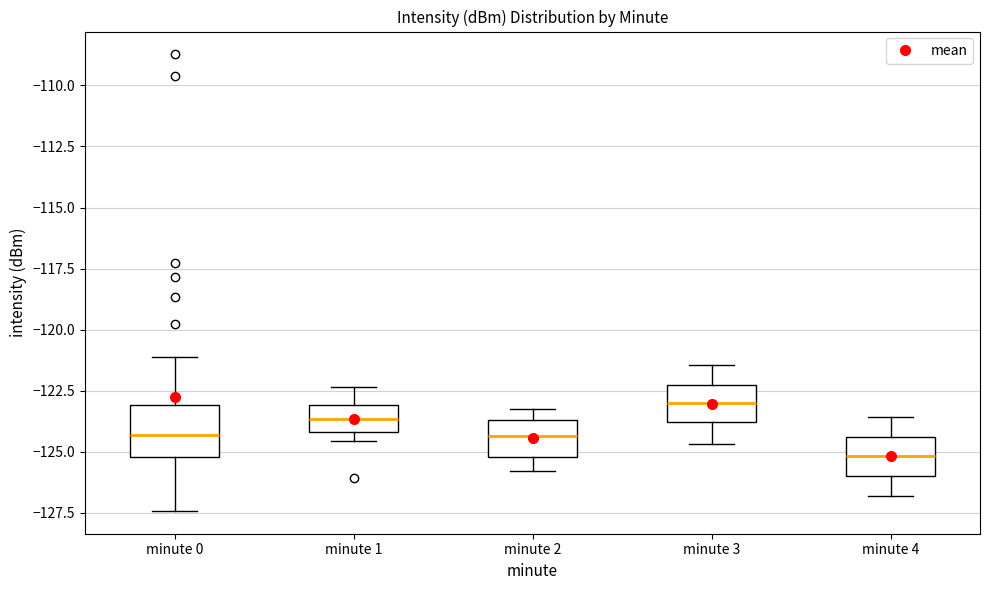

Reading left to right, transcribe this box plot: for each box, give where its median line is, the range the box spans, and where its two whiskers end, as read against the y-axis. The values are not printed on the chart, so give them approximately, as read against the axis.

minute 0: median -124.5, box -125.0 to -123.0, whiskers -127.5 to -121.0
minute 1: median -123.5, box -124.0 to -123.0, whiskers -124.5 to -122.5
minute 2: median -124.5, box -125.0 to -123.5, whiskers -126.0 to -123.0
minute 3: median -123.0, box -124.0 to -122.5, whiskers -124.5 to -121.5
minute 4: median -125.0, box -126.0 to -124.5, whiskers -127.0 to -123.5